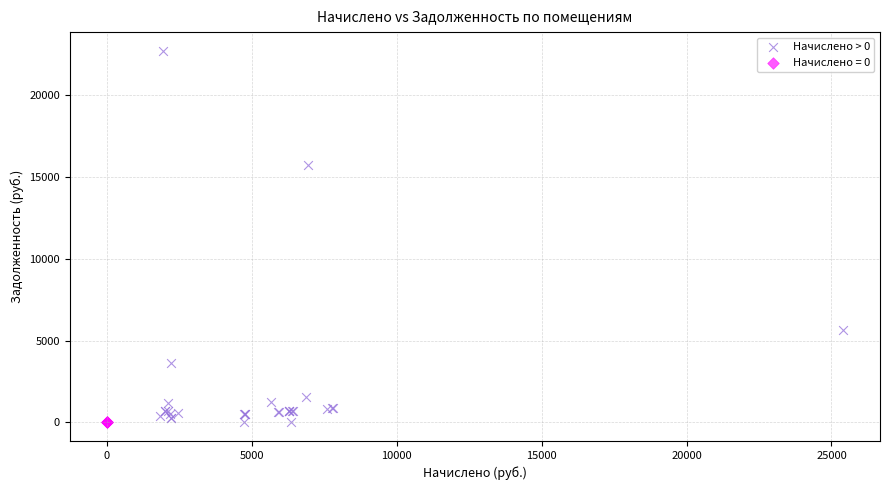

Which series contains the highest Y value?

Начислено > 0